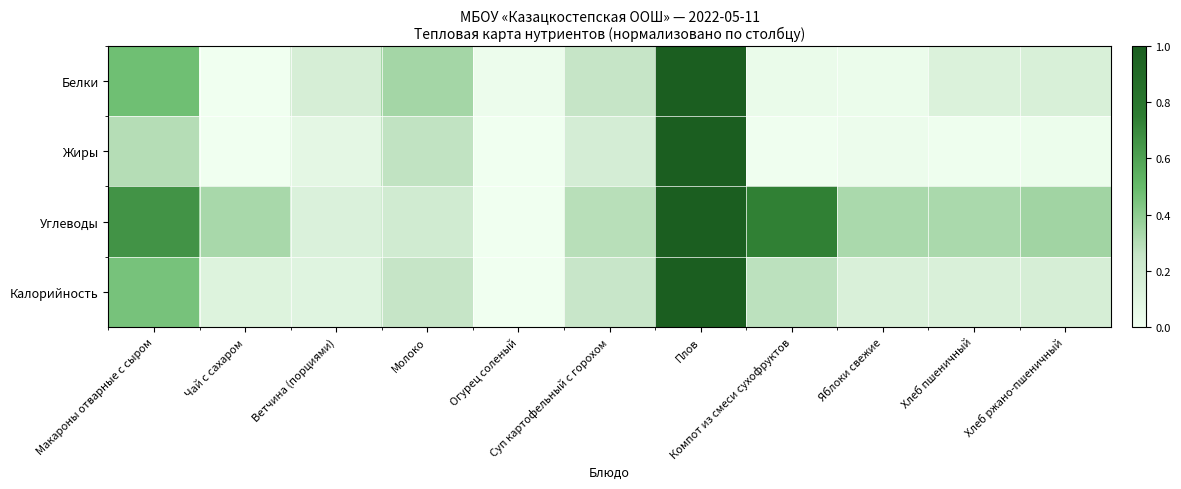

At Молоко, list the series in order from largest to smallest.

Белки, Жиры, Калорийность, Углеводы